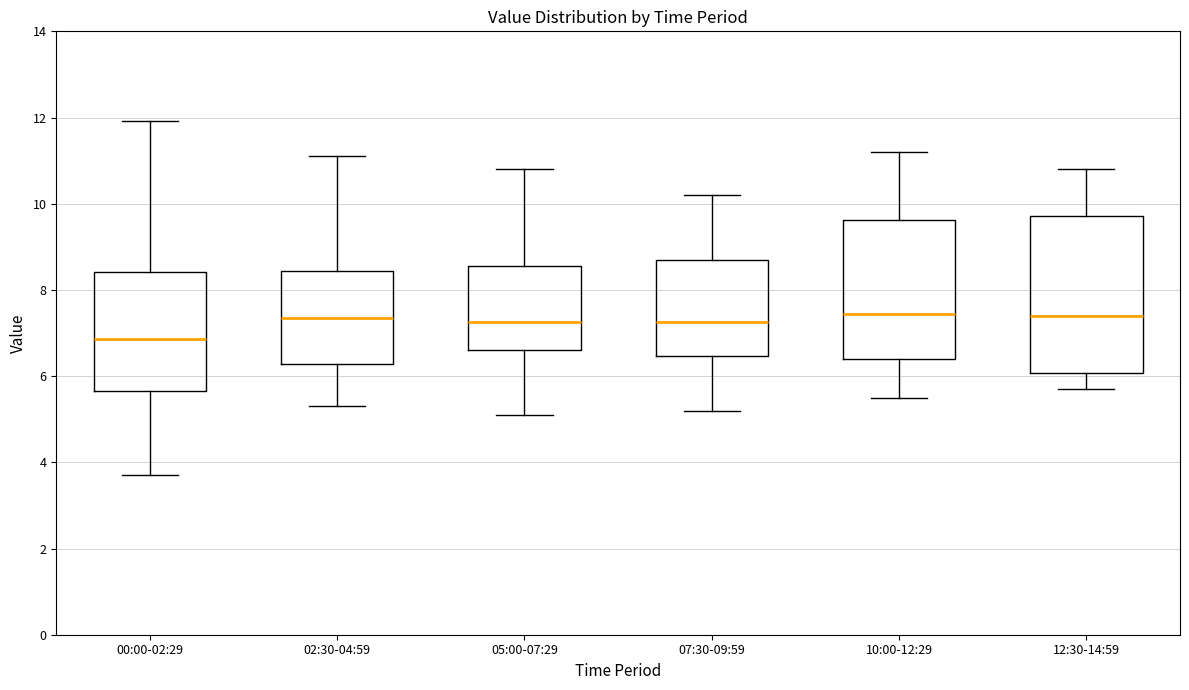

Comparing the boxes themselves (not the whiskers), which one is the tallest?

12:30-14:59